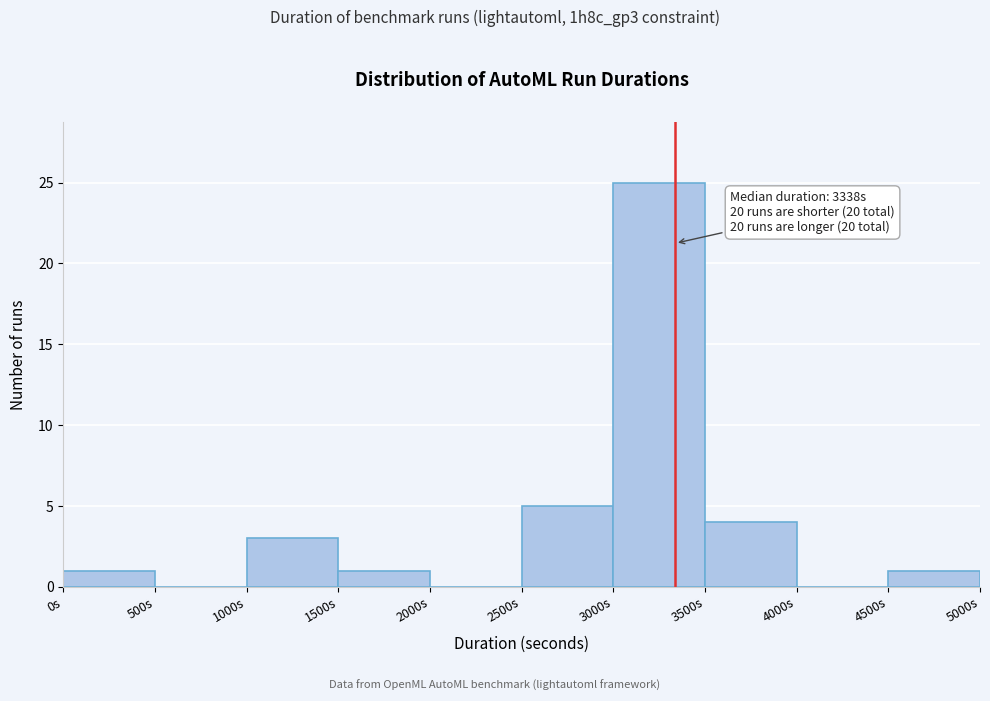

Over which range of the x-axis is the bar tallest?

3000 to 3500